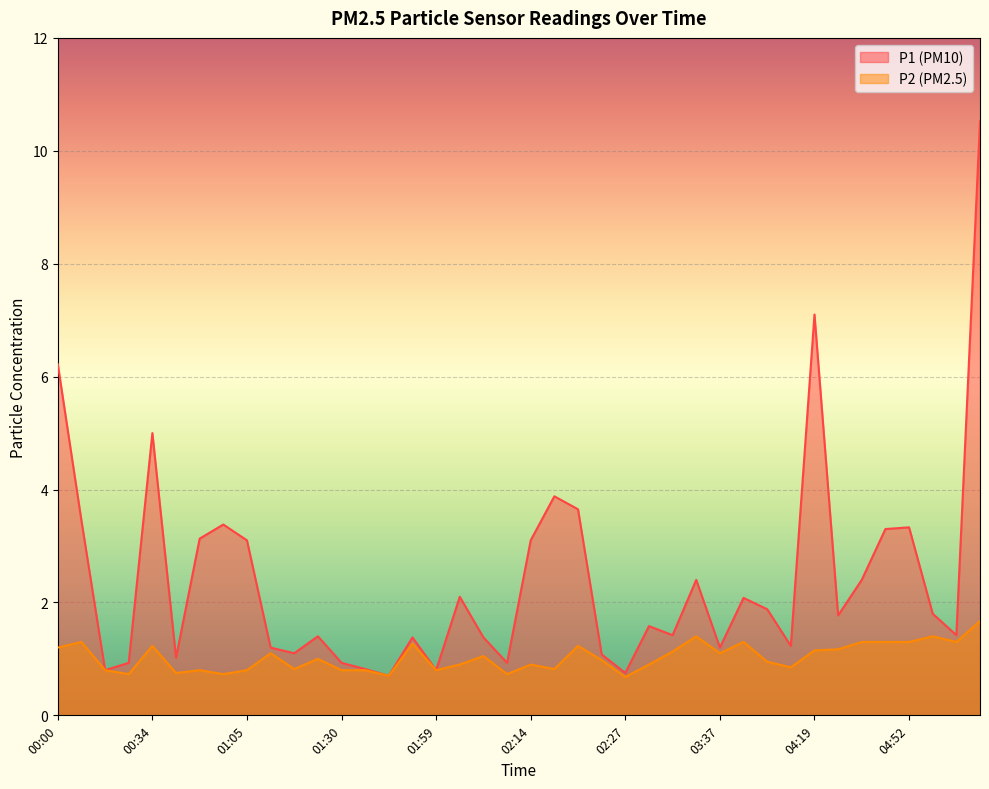

Count the number of data series in this chart.

2